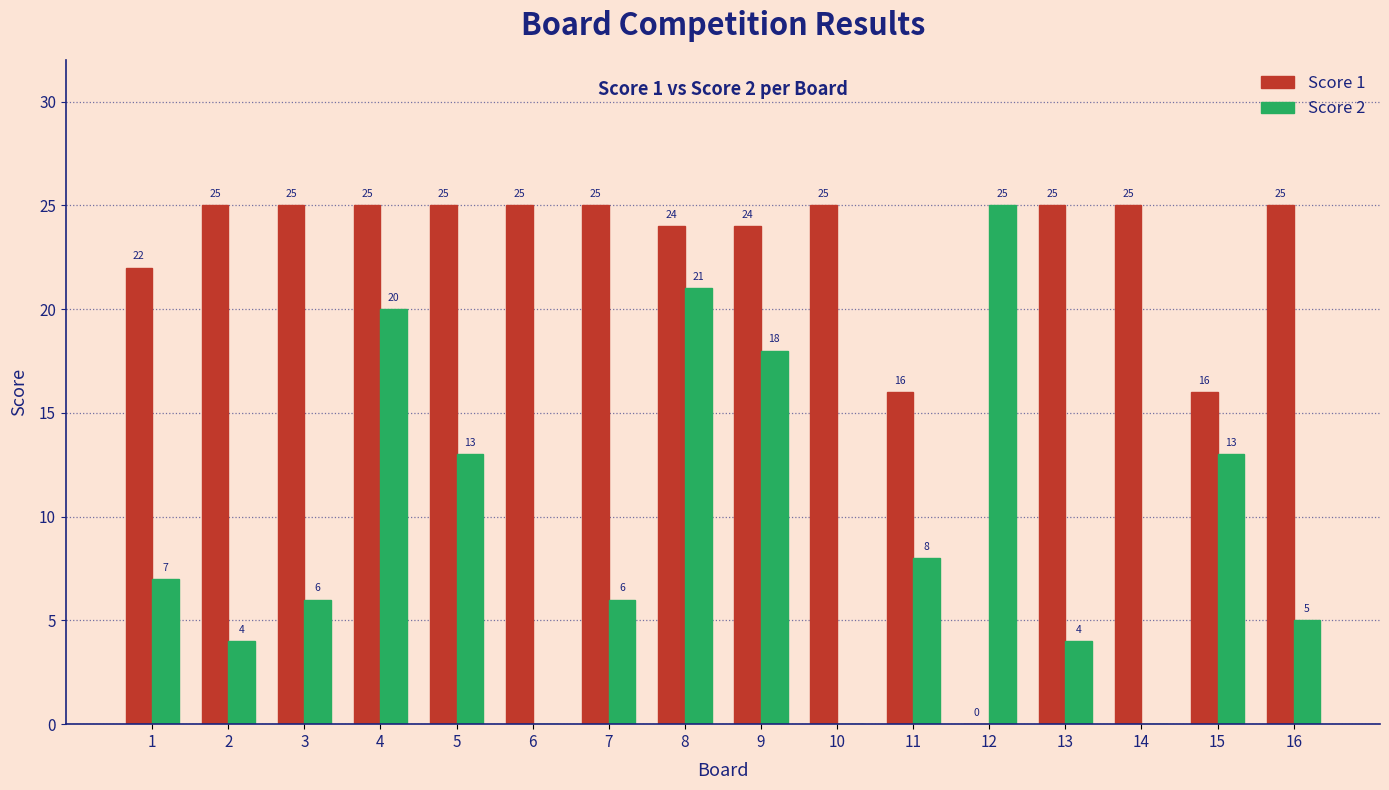

How many positive values does the Score 1 series have?

15